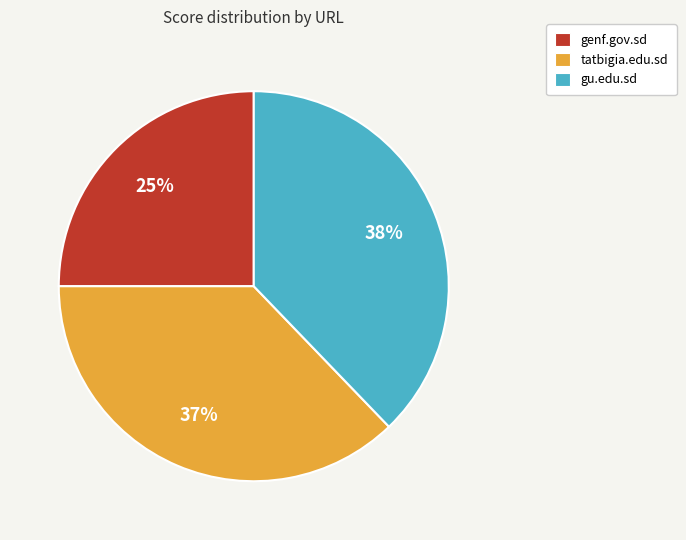

What is the largest slice in the pie chart?

gu.edu.sd